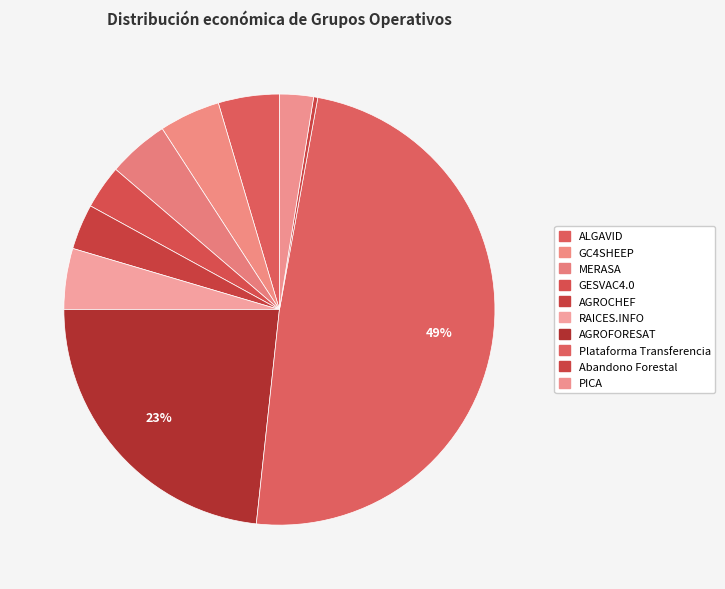

Count the number of slices in the pie.

10